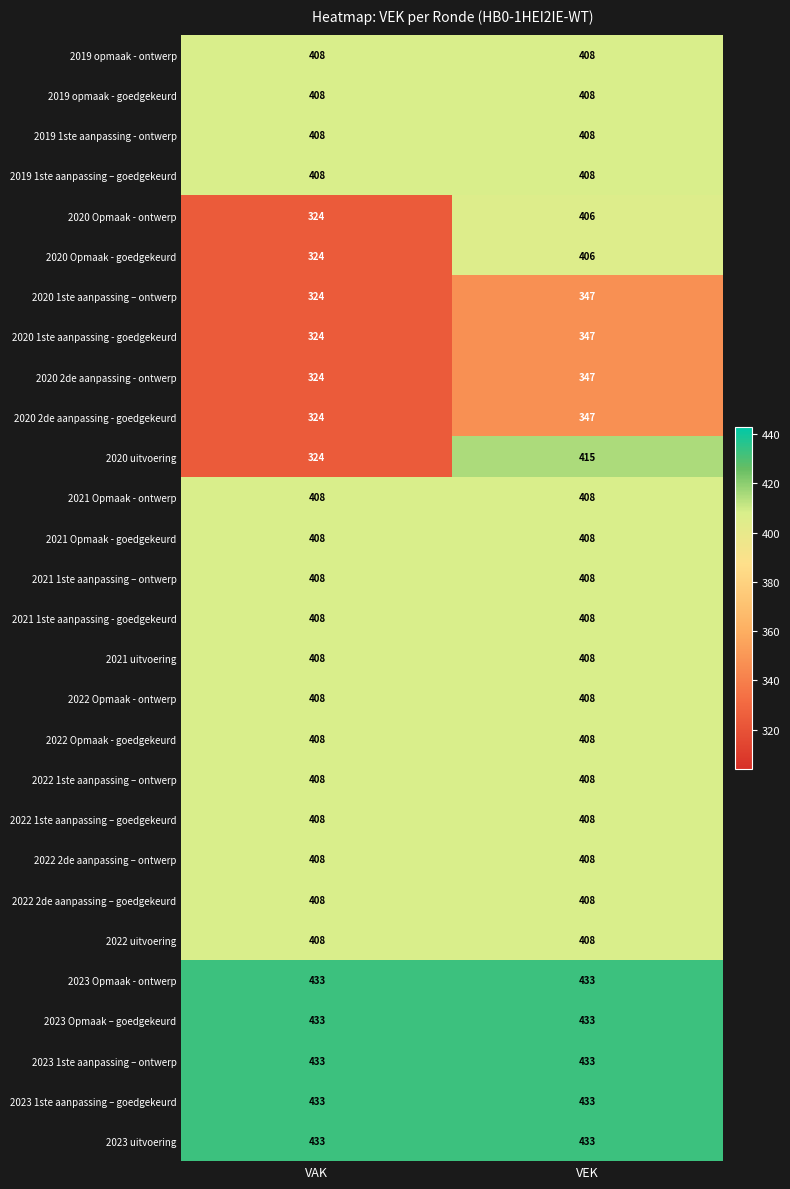

Which series has the largest range (max minus min)?

2020 uitvoering